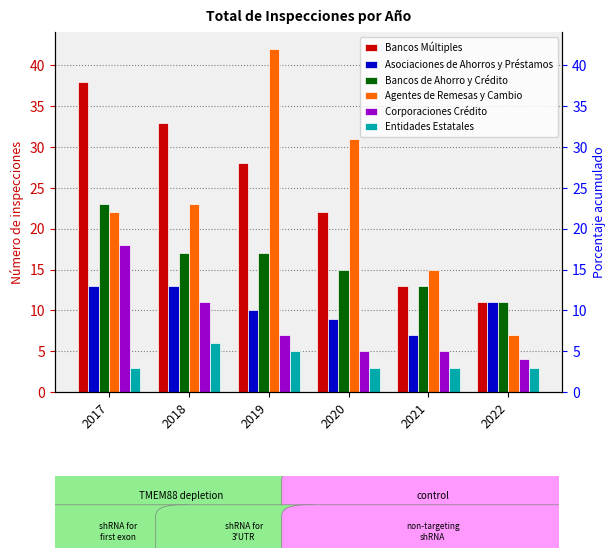

What is the difference between the maximum and second lowest values in the Asociaciones de Ahorros y Préstamos series?

4